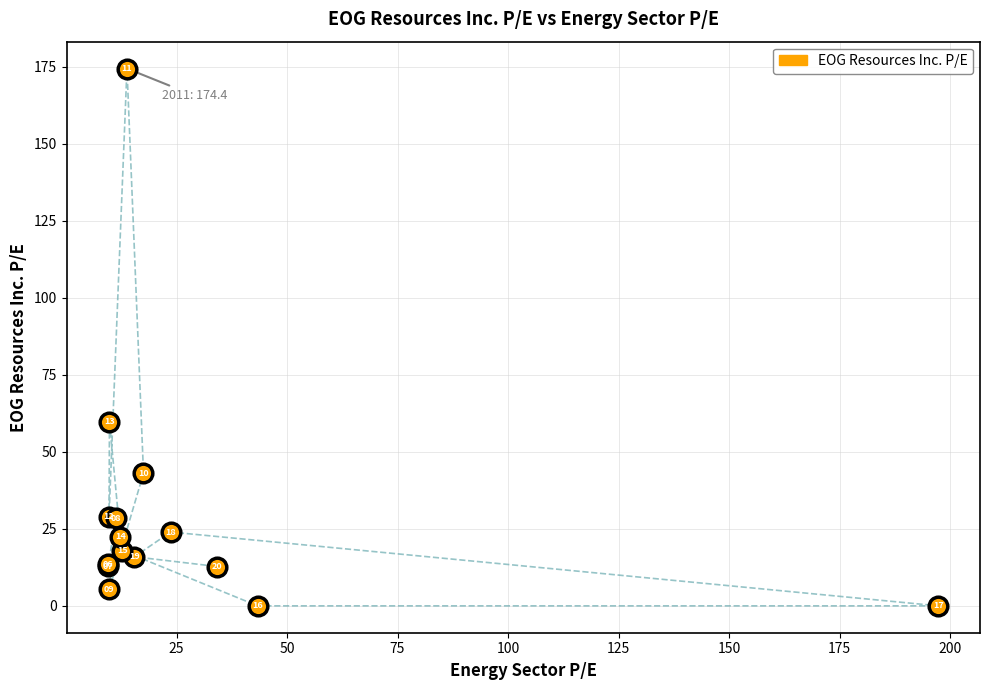

Across all series, what Y value is closest to 87?

59.7